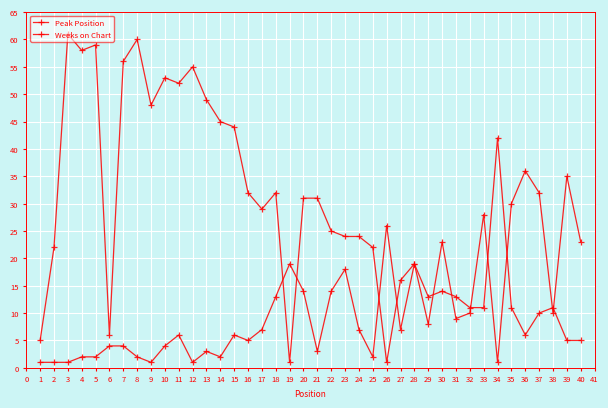

After their last crossing, which series has the higher values: Peak Position or Weeks on Chart?

Peak Position